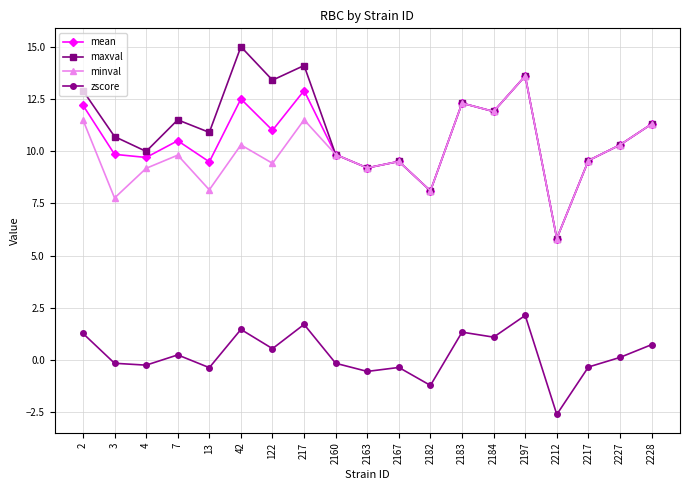

True or false: mean has more than 0 points higher than both neighbors.

True